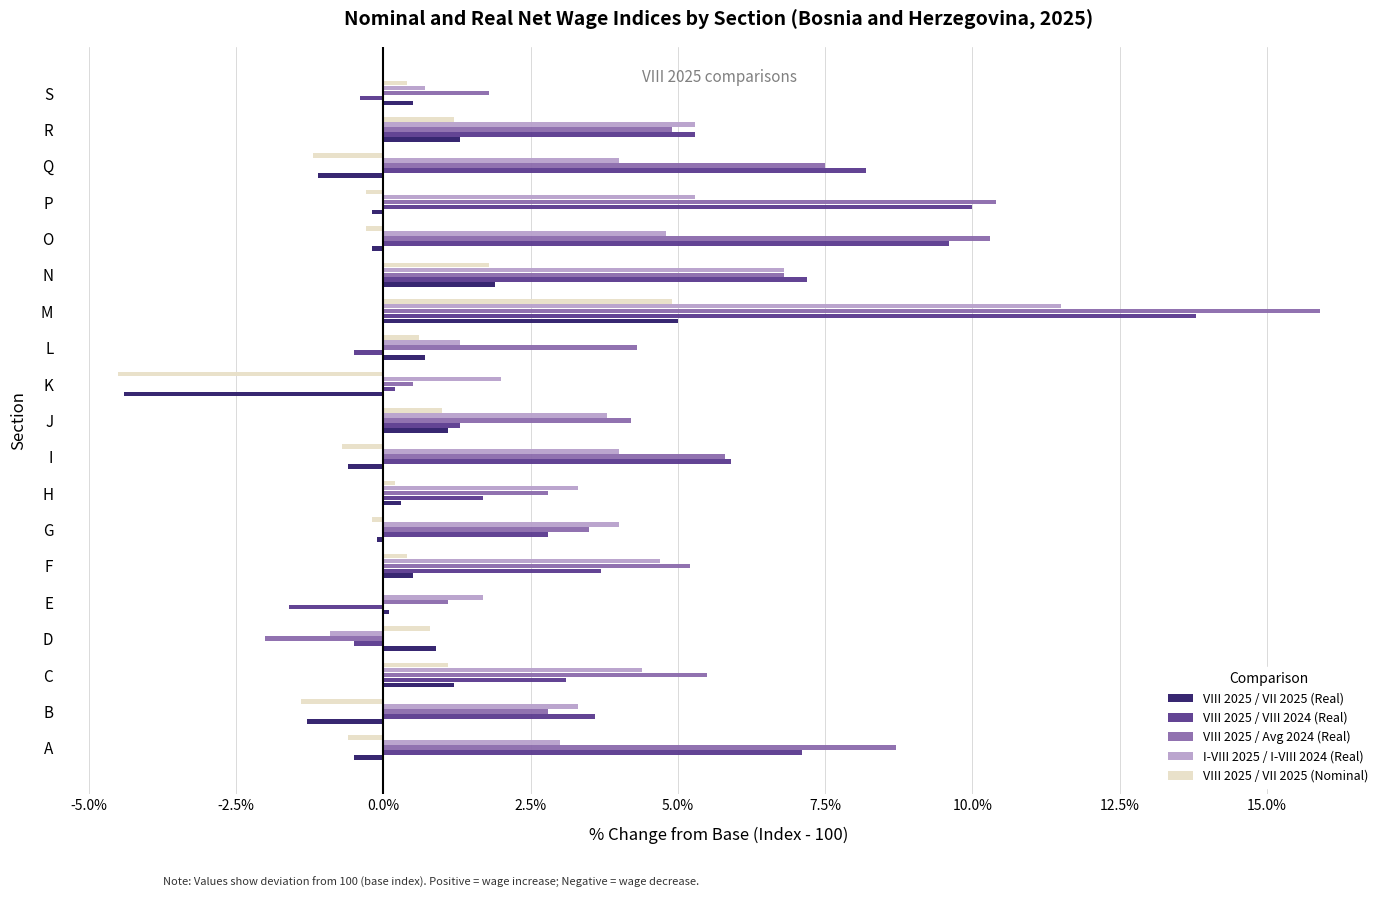

The value of VIII 2025 / Avg 2024 (Real) at C is 5.5. True or false?

True